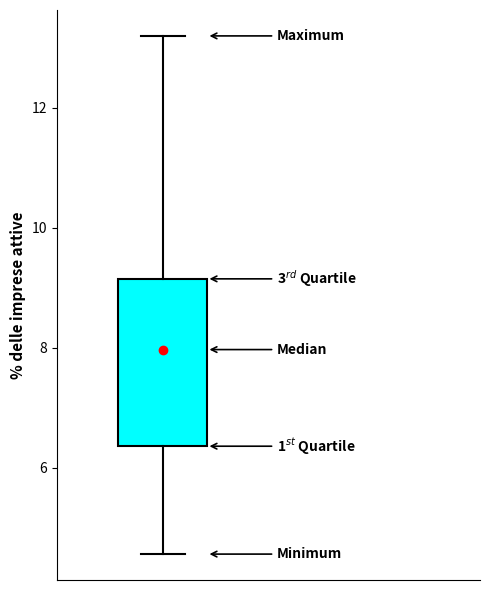

Transcribe this box plot: give where the median line is, the range the box spans, and where the two whiskers end, as read against the y-axis. The values are not printed on the chart, so give them approximately, as read against the axis.

median 8.0, box 6.4 to 9.2, whiskers 4.6 to 13.2